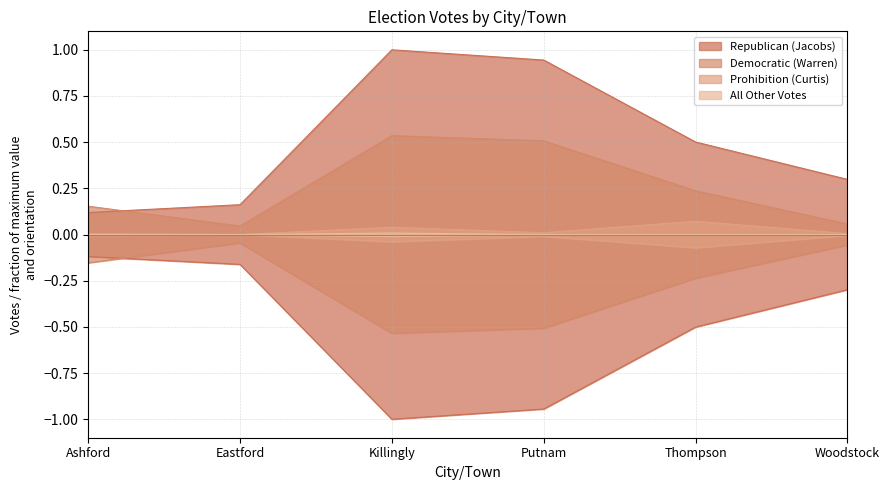

True or false: Republican (Jacobs) has more than 2 interior local peaks.

False